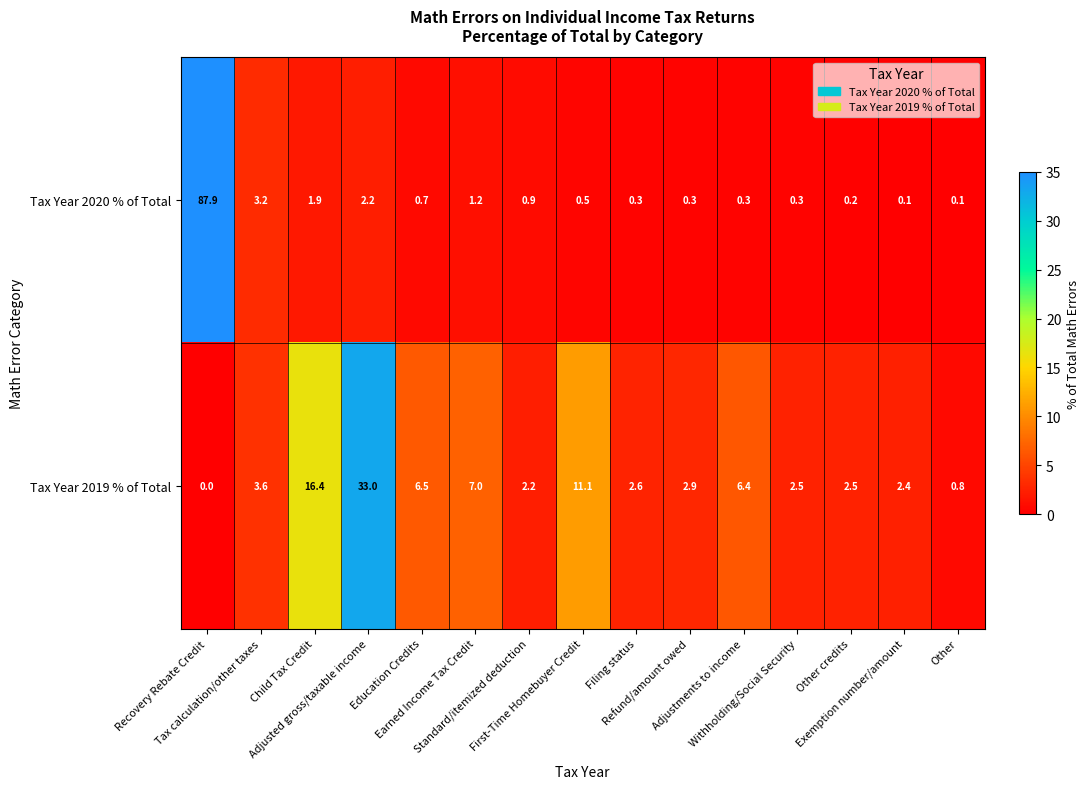

What is the average value of the Tax Year 2019 % of Total series?

6.7